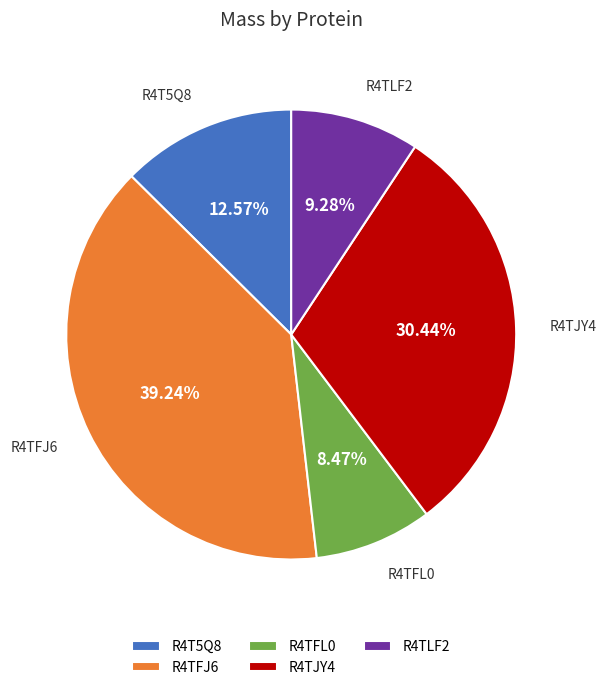

To the nearest percent, what is the difference between the R4TLF2 and R4TFJ6 slice percentages?

30%